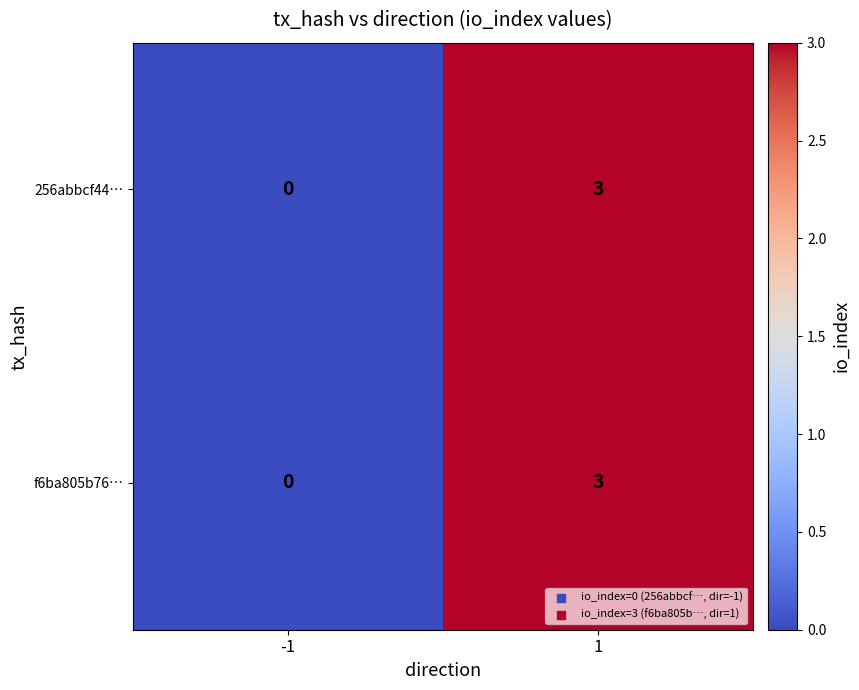

How many data points does each series have?

2